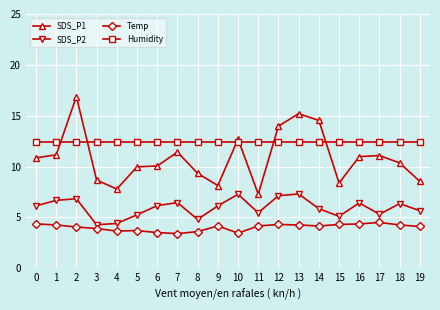

How many series are shown in this chart?

4